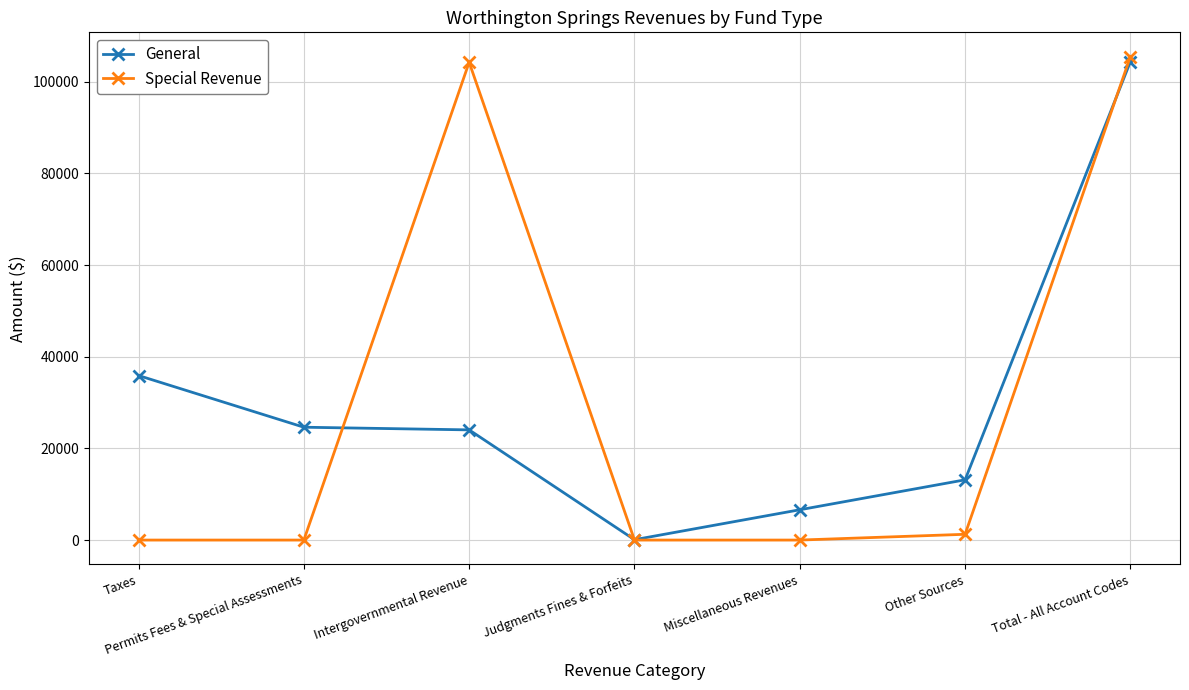

True or false: General and Special Revenue cross at least once.

True